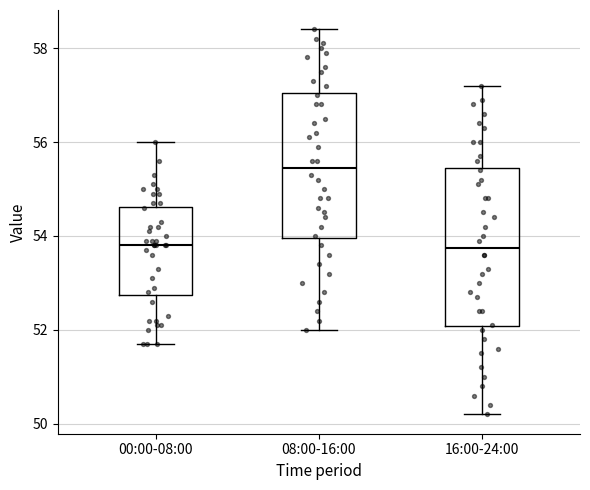

Reading left to right, read every box against the y-axis: the position of its median line, the range the box covers, and the ends of its whiskers. The values are not printed on the chart, so give them approximately, as read against the axis.

00:00-08:00: median 53.8, box 52.8 to 54.6, whiskers 51.8 to 56.0
08:00-16:00: median 55.4, box 54.0 to 57.0, whiskers 52.0 to 58.4
16:00-24:00: median 53.8, box 52.0 to 55.4, whiskers 50.2 to 57.2